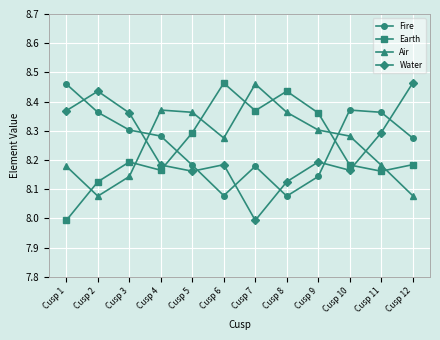

What is the total value across all series at Cusp 9?

33.0